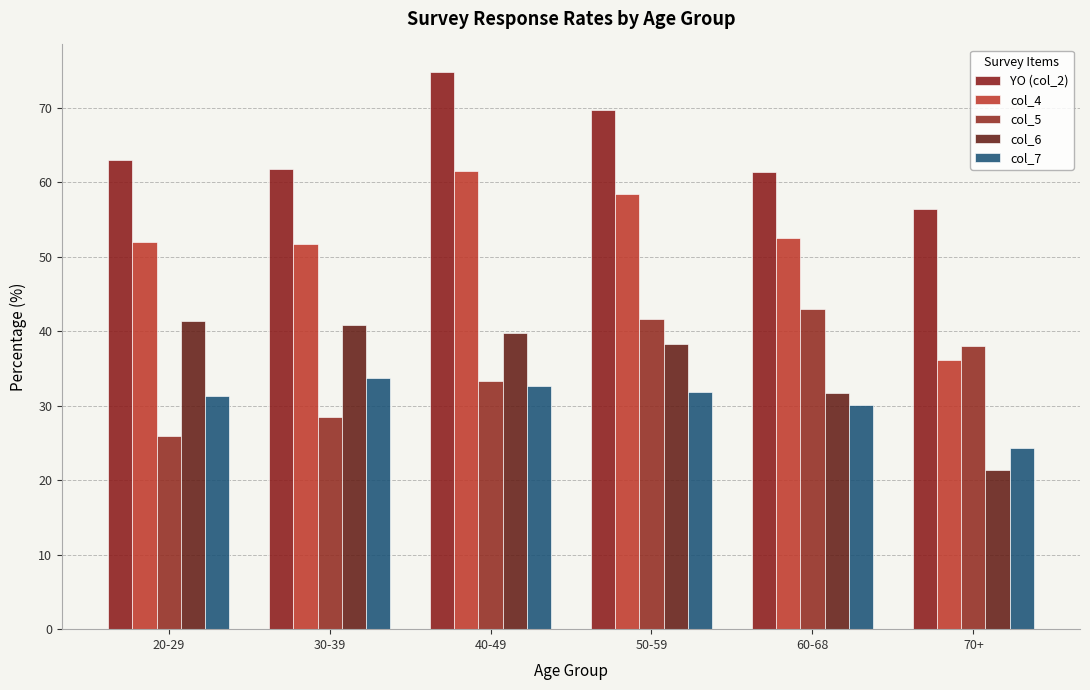

Which label corresponds to the smallest value in the chart?

70+